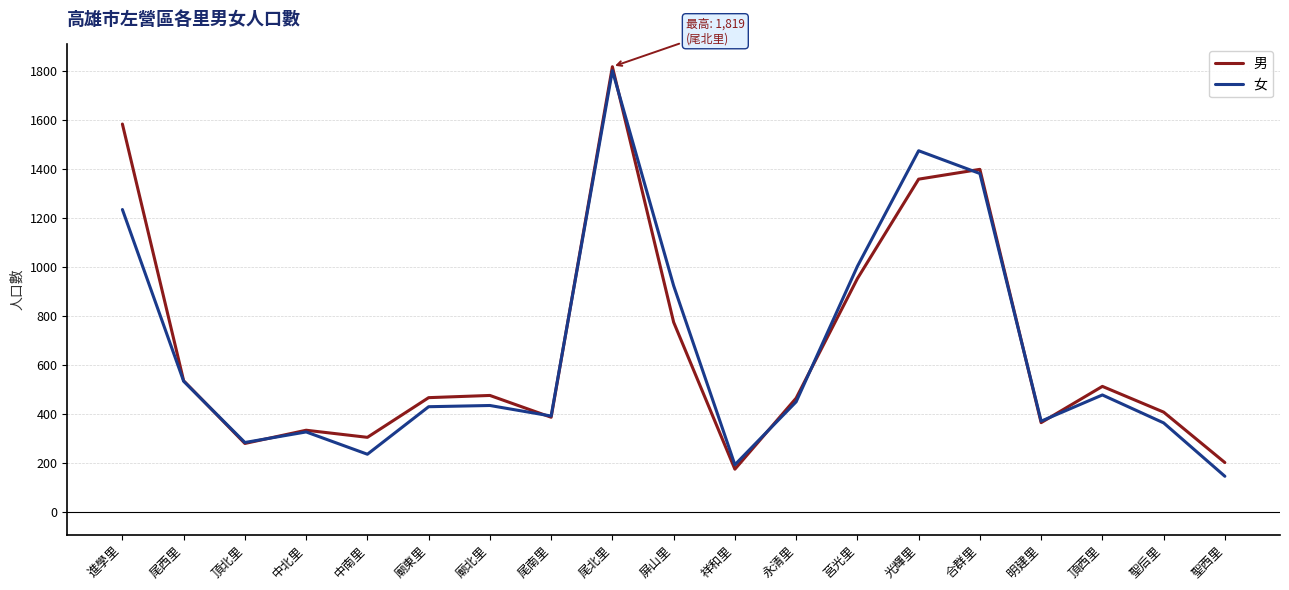

In 男, how many points are higher than both neighbors (excluding endpoints)?

5